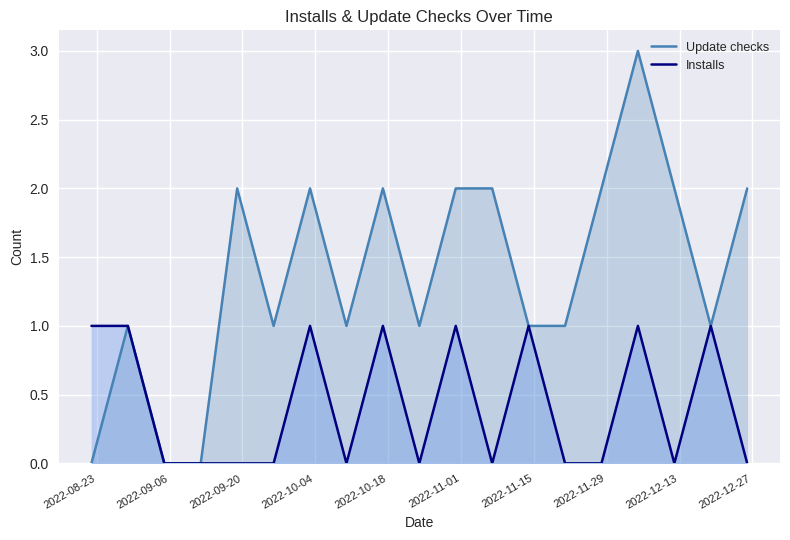

List the series in order of their peak value, lowest first.

Installs, Update checks